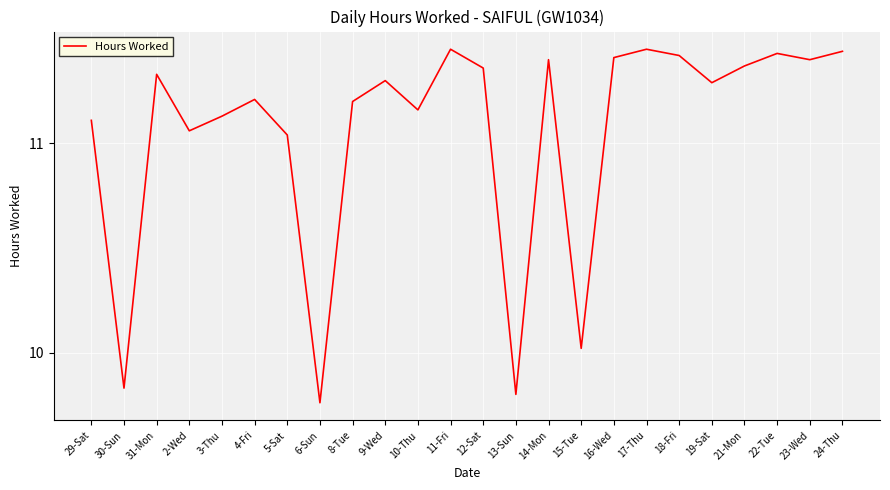

True or false: there are more than 1 points higher than both neighbors.

True